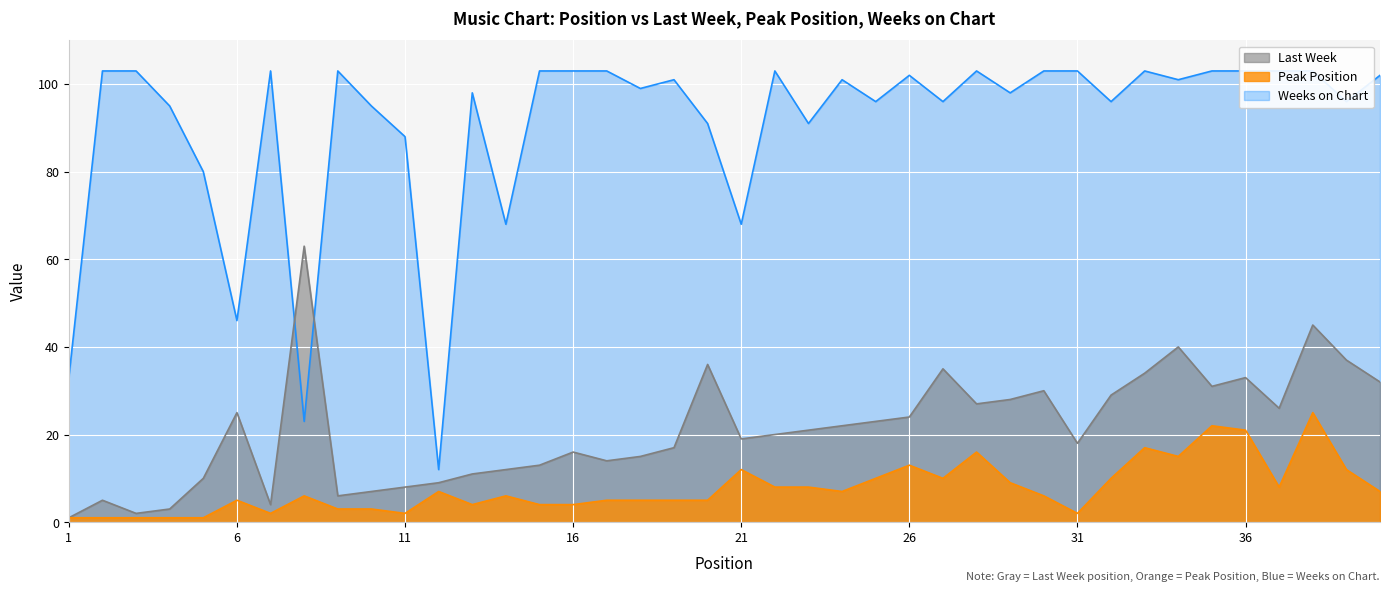

How many data points in Weeks on Chart are less than 101?

19